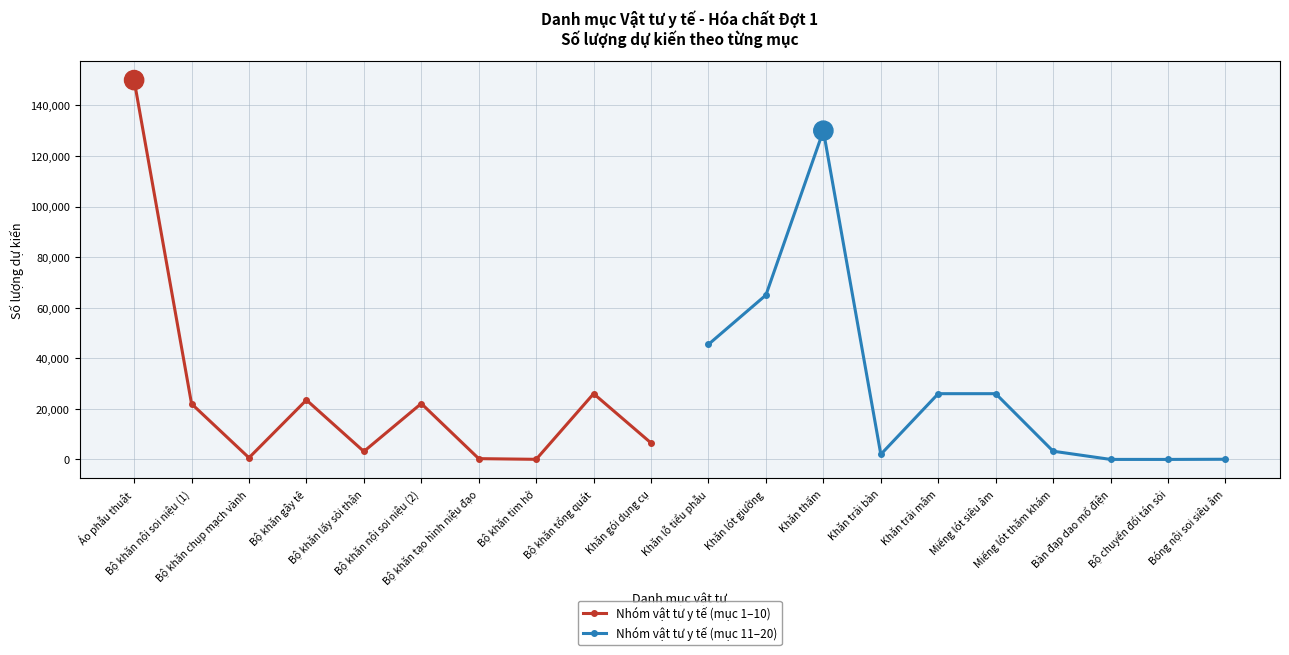

At which category is the sum across all series the highest?

Áo phẫu thuật